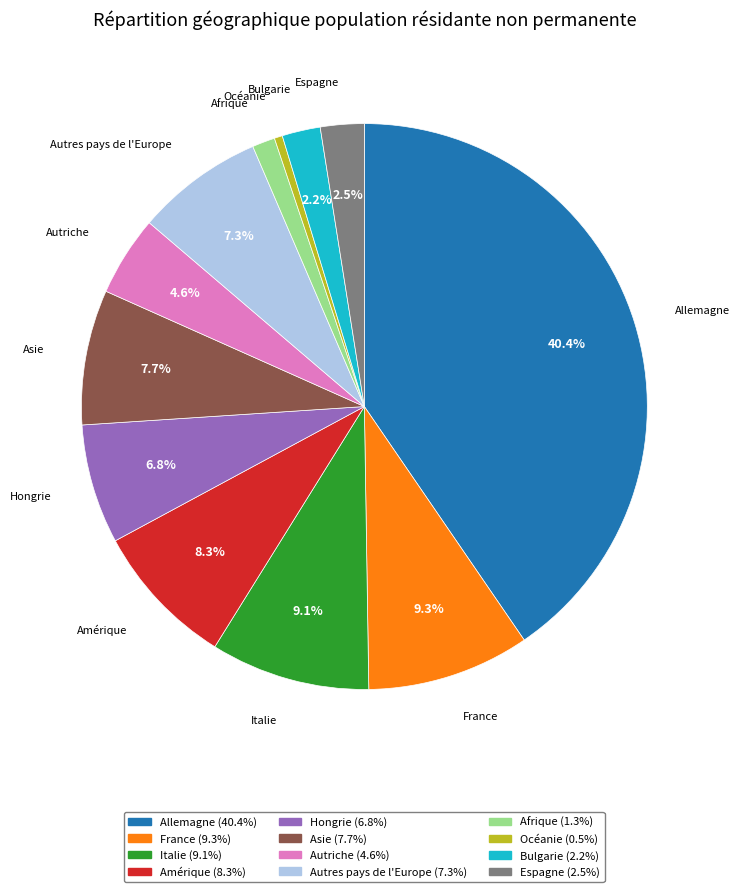

What is the ratio of the value at Autriche (4.6%) to the value at France (9.3%)?

0.5